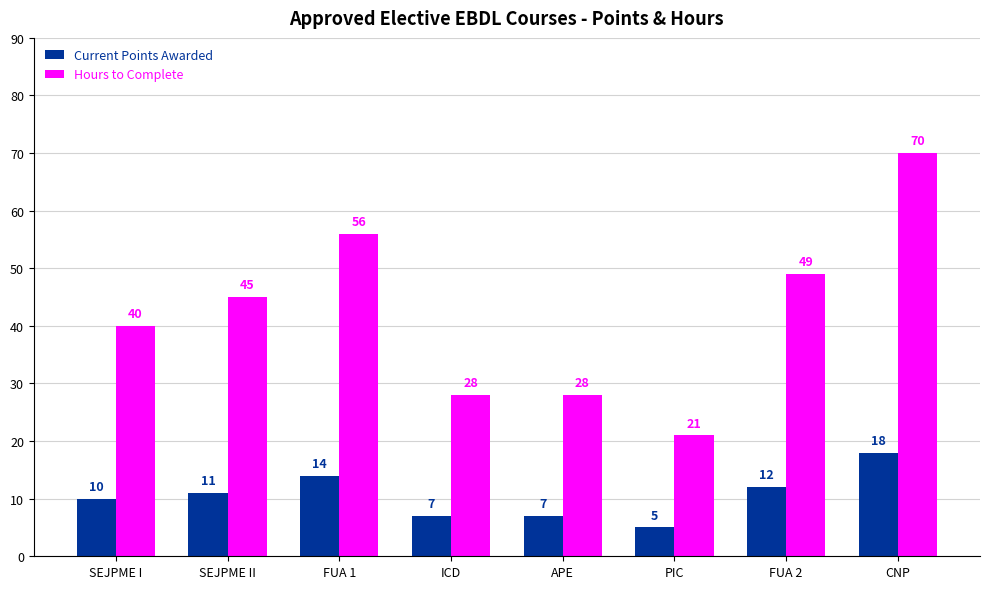

Are the bars horizontal?

No